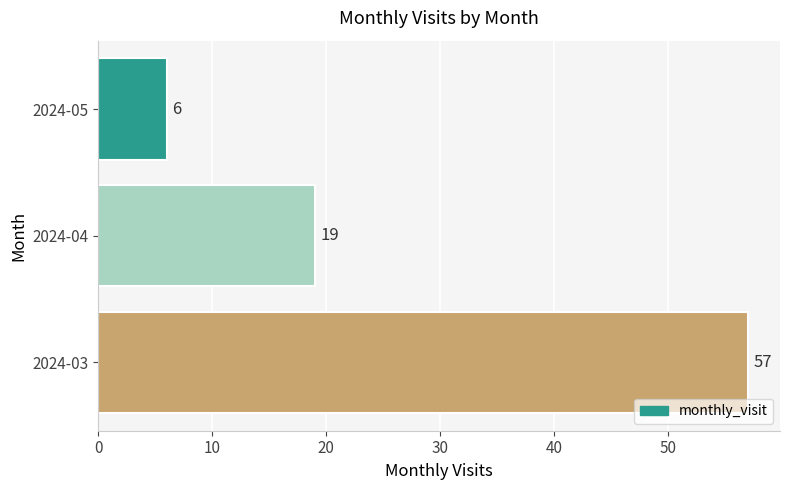

What is the sum of all values?

82